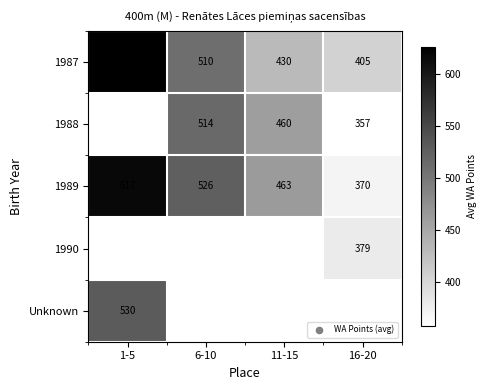

What is the difference between the second highest and second lowest values in the 1987 series?

80